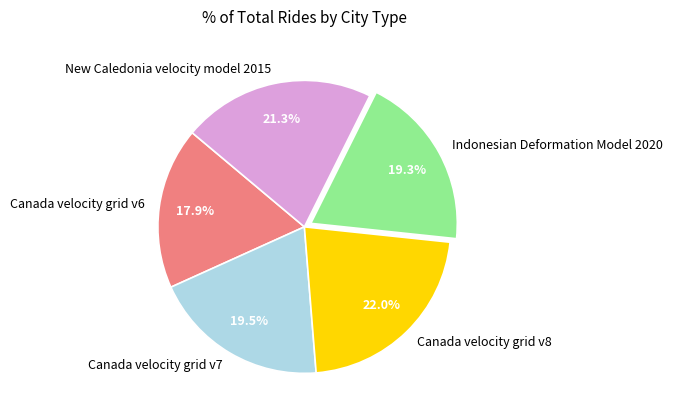

Is it true that Canada velocity grid v8 is 22% of the pie?

True